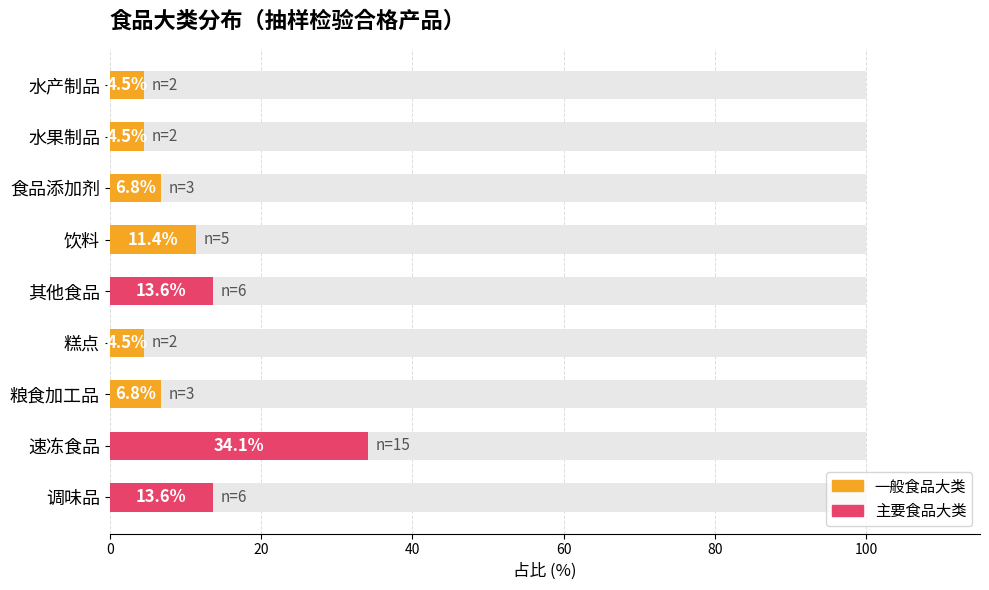

Between 饮料 and 速冻食品, which is larger?

速冻食品